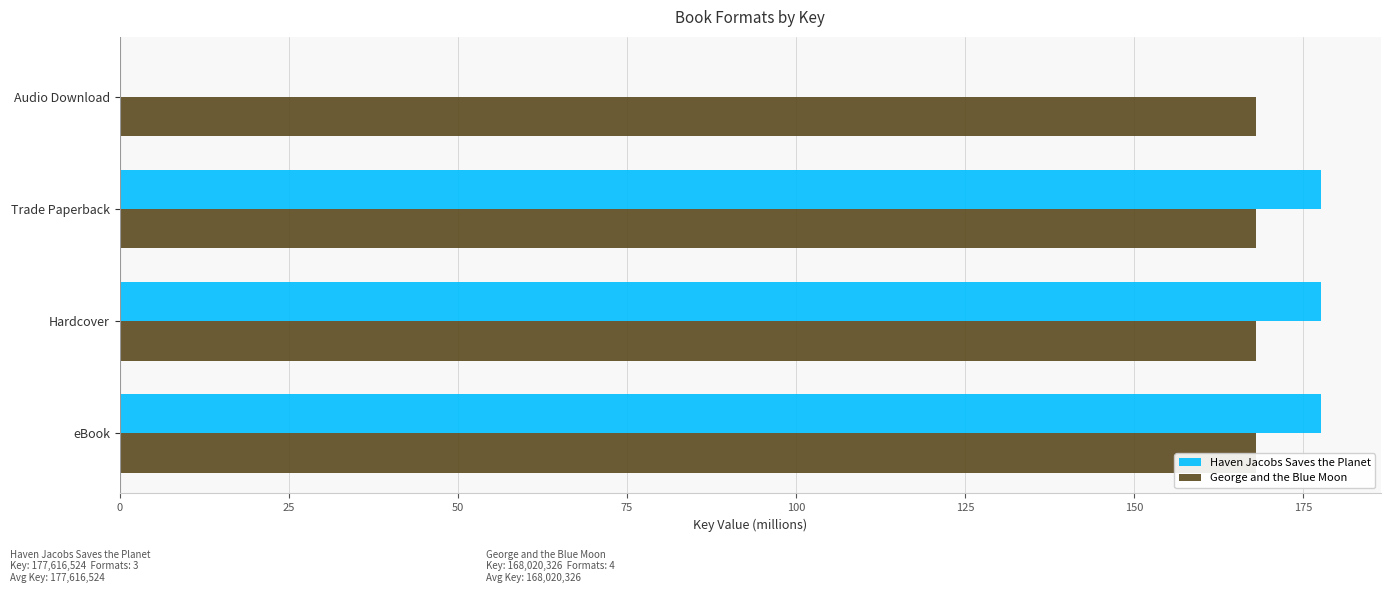

The value of Haven Jacobs Saves the Planet at Hardcover is 114.2. True or false?

False